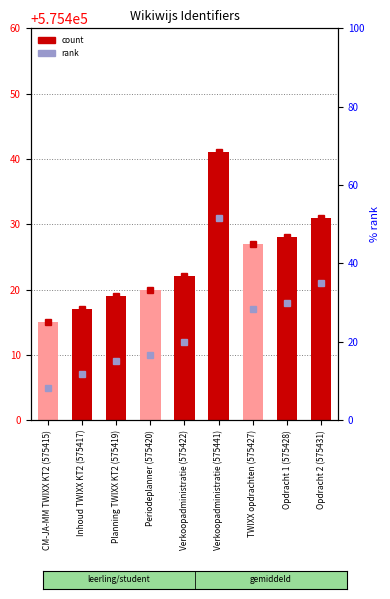

How many values are below 22?

4